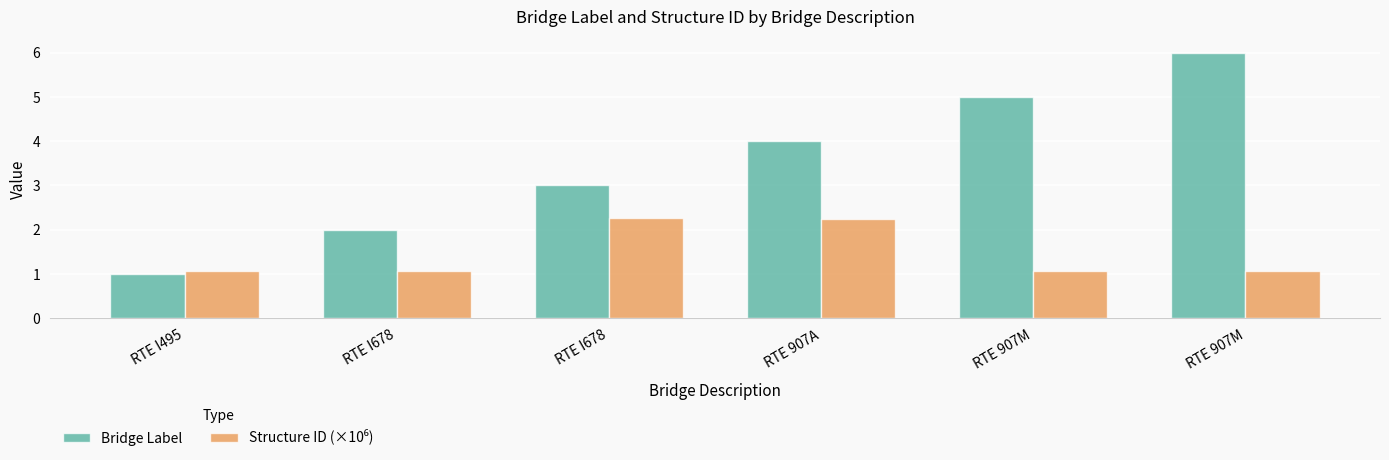

Count the number of categories in the chart.

6